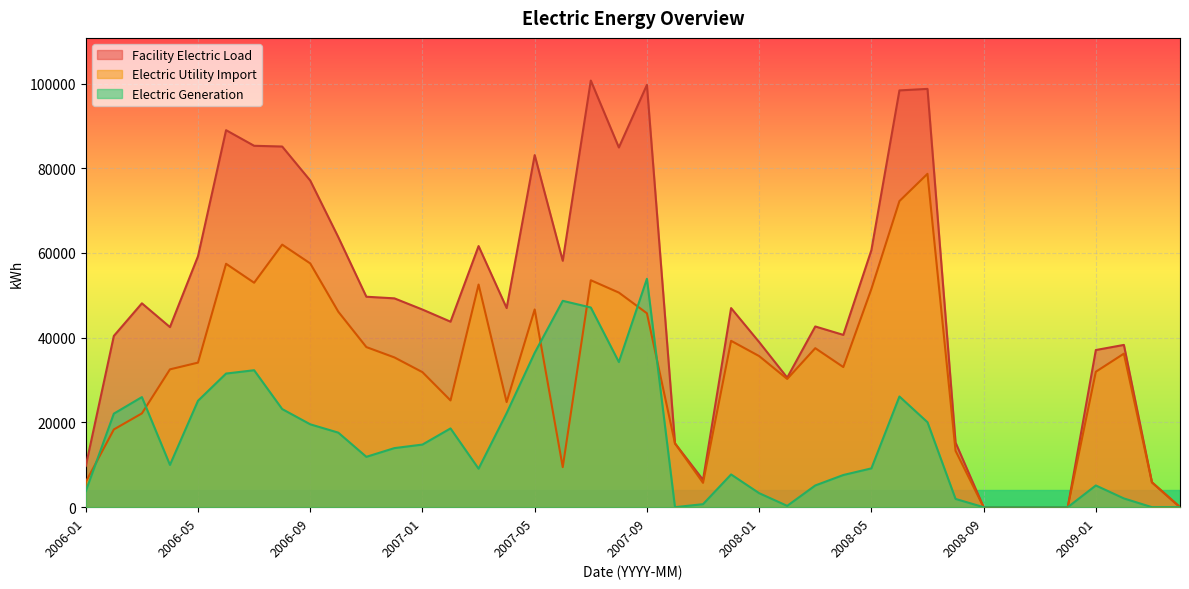

How many values in Facility Electric Load are above zero?

35